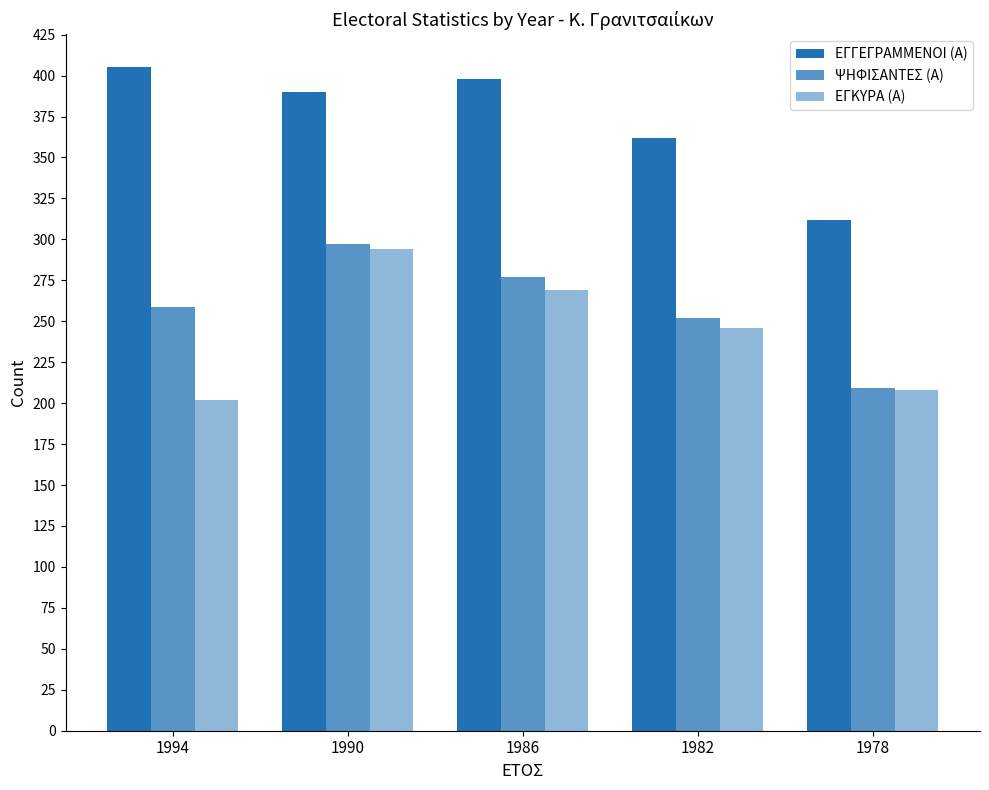

What is the sum of all ΕΓΚΥΡΑ (Α) values?

1219